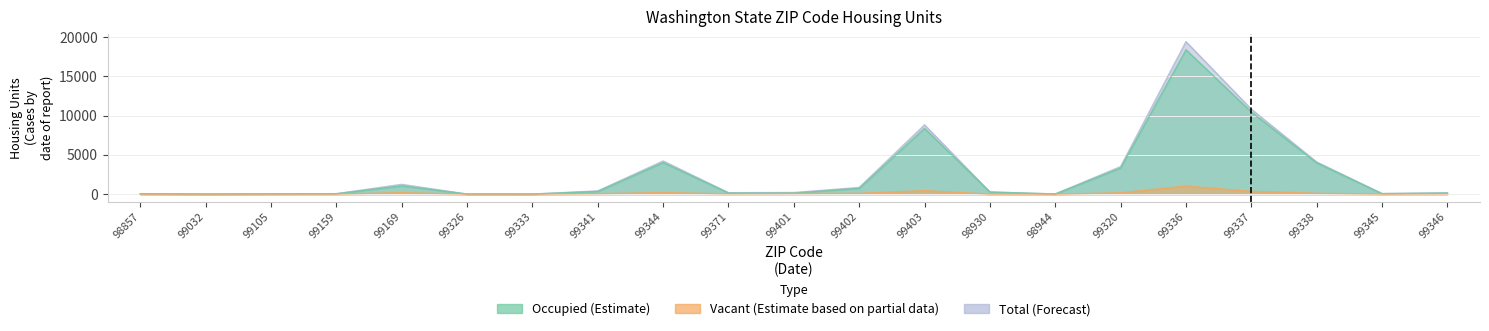

What position from the right is 99336?

5